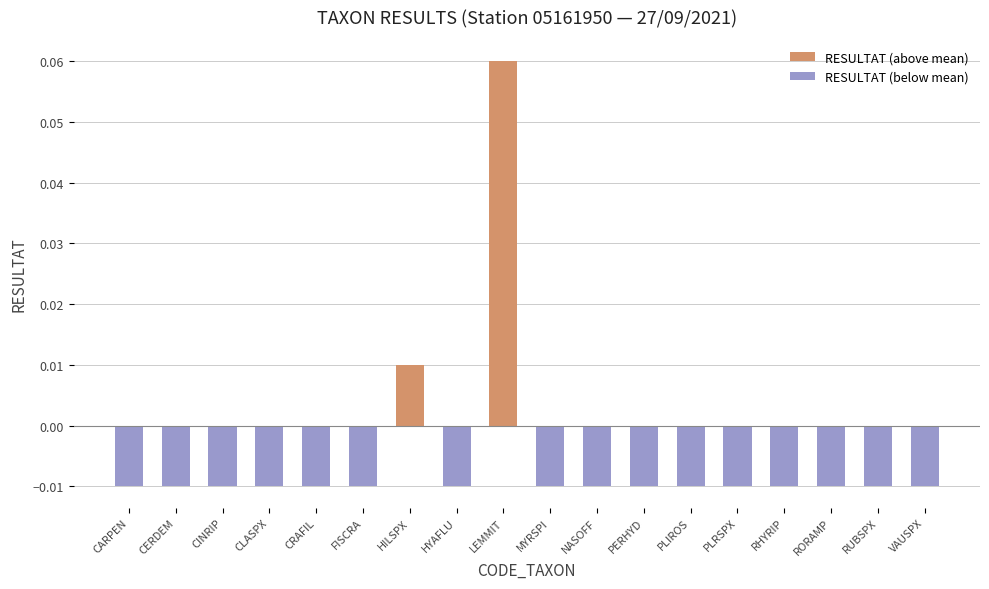

Reading left to right, list all the values displayed in this chart.

RESULTAT (above mean): CARPEN=0.0	CERDEM=0.0	CINRIP=0.0	CLASPX=0.0	CRAFIL=0.0	FISCRA=0.0	HILSPX=0.0	HYAFLU=0.0	LEMMIT=0.1	MYRSPI=0.0	NASOFF=0.0	PERHYD=0.0	PLIROS=0.0	PLRSPX=0.0	RHYRIP=0.0	RORAMP=0.0	RUBSPX=0.0	VAUSPX=0.0
RESULTAT (below mean): CARPEN=-0.0	CERDEM=-0.0	CINRIP=-0.0	CLASPX=-0.0	CRAFIL=-0.0	FISCRA=-0.0	HILSPX=0.0	HYAFLU=-0.0	LEMMIT=0.0	MYRSPI=-0.0	NASOFF=-0.0	PERHYD=-0.0	PLIROS=-0.0	PLRSPX=-0.0	RHYRIP=-0.0	RORAMP=-0.0	RUBSPX=-0.0	VAUSPX=-0.0